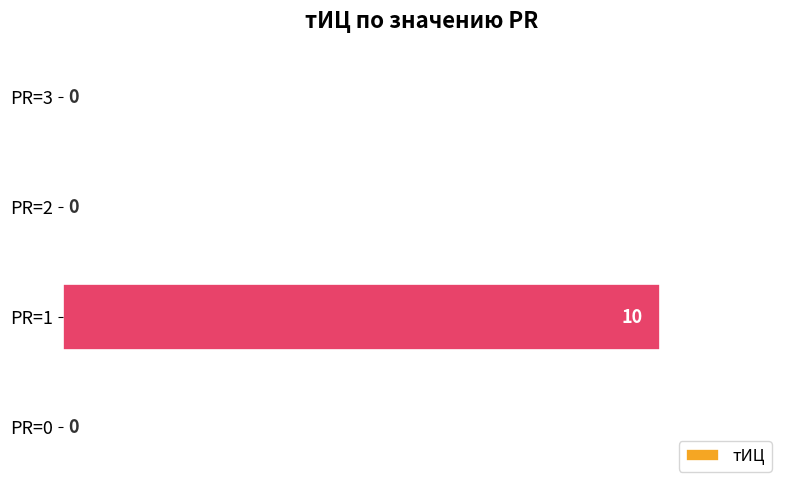

The chart shows a value of -4 at PR=0. True or false?

False